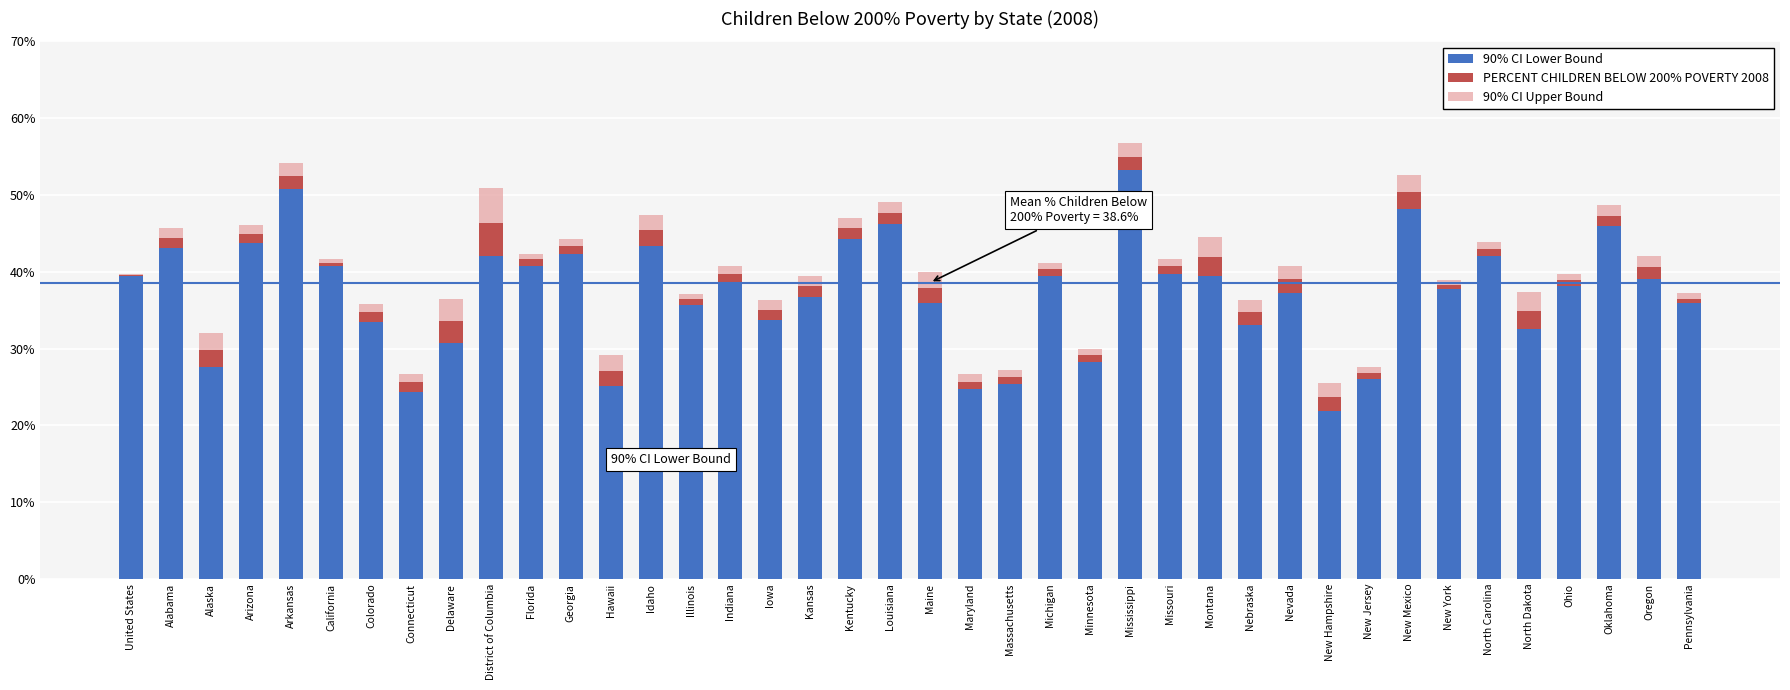

What is the sum of all 90% CI Lower Bound values?

1486.4